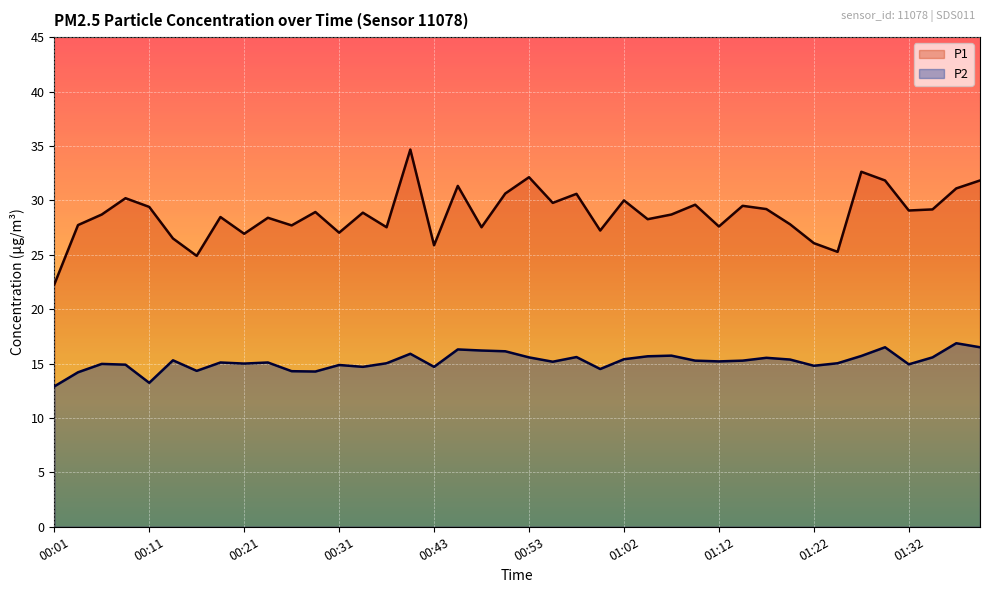

How many data points in P2 are above 15?

25